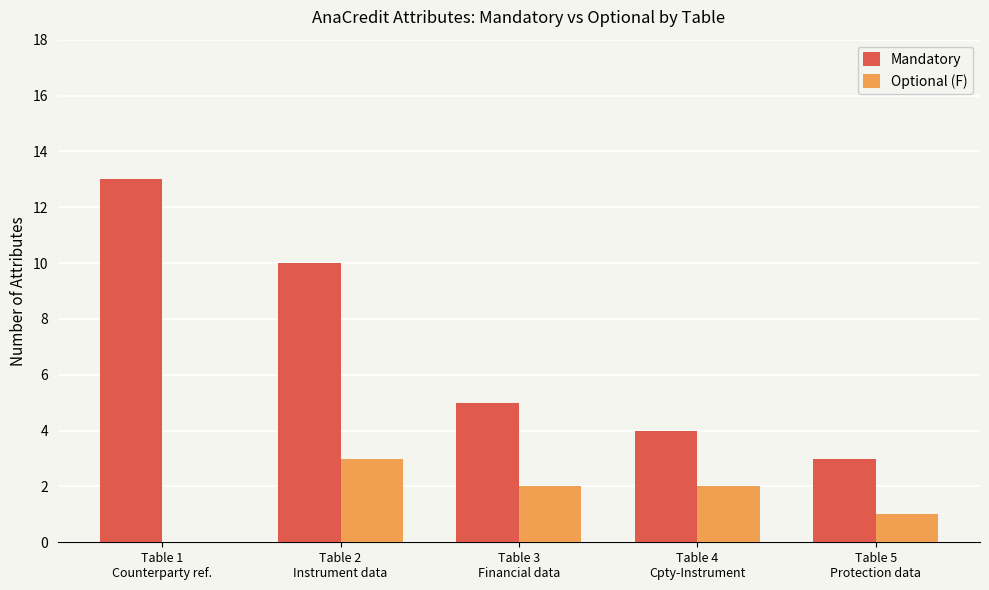

At which category does the chart reach its peak across all series?

Table 1
Counterparty ref.